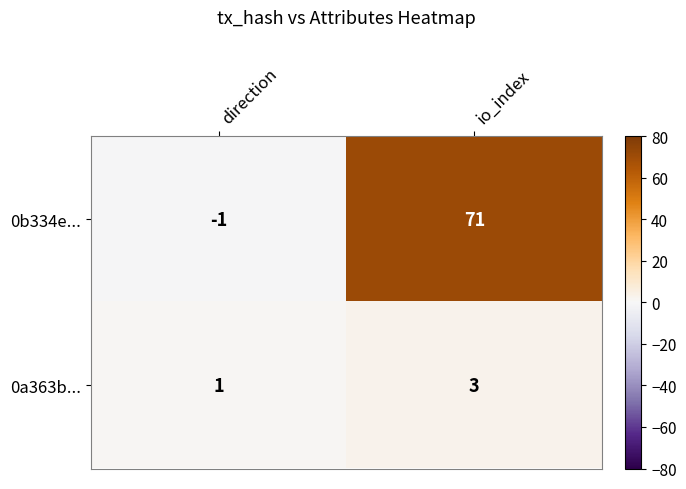

What value does the 0b334e... series have at io_index?

71